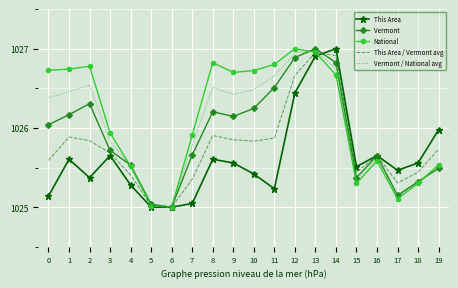

What value does the National series have at 11?

1026.8